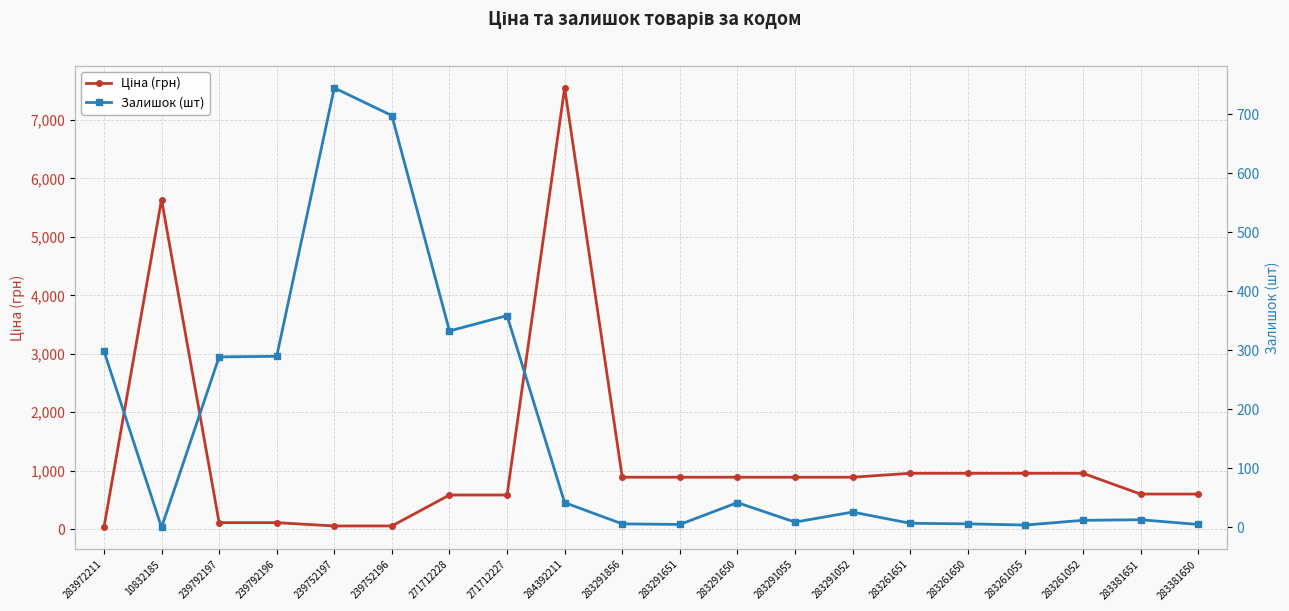

What are all the series names shown in the legend?

Ціна (грн), Залишок (шт)